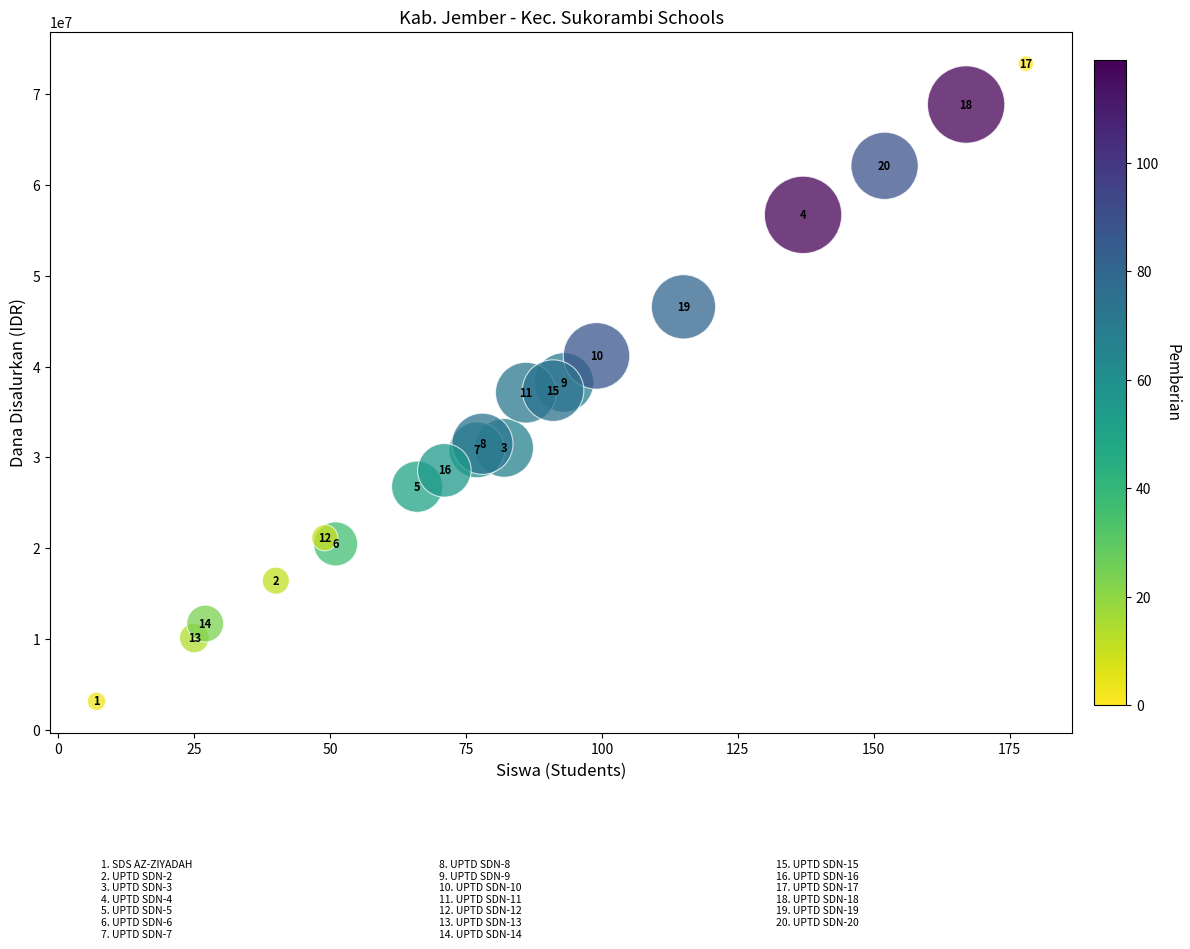

What Y value in the scatter plot is closest to 38250000?

38250000